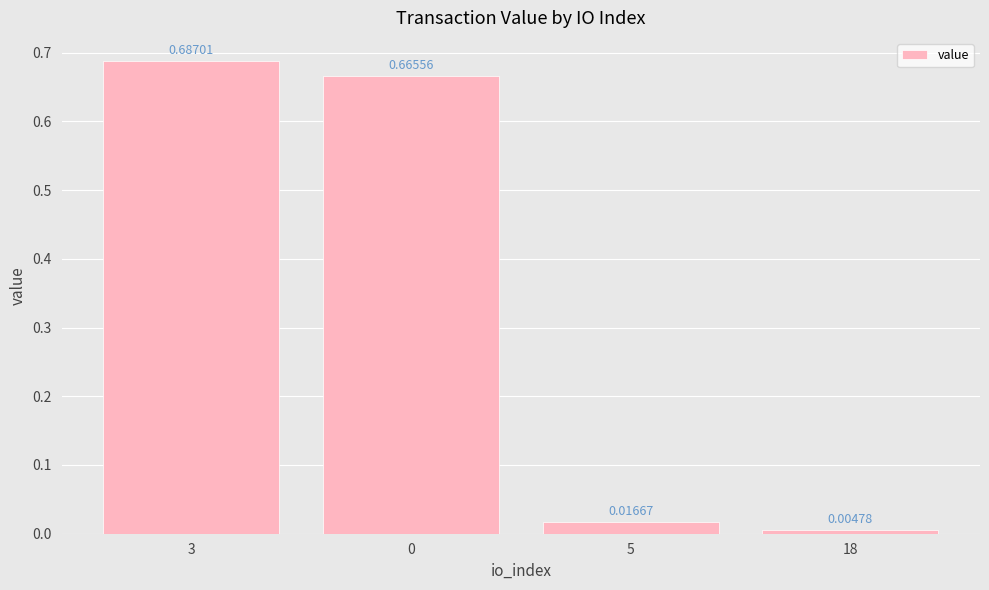

Which category has the lowest value across all series?

18